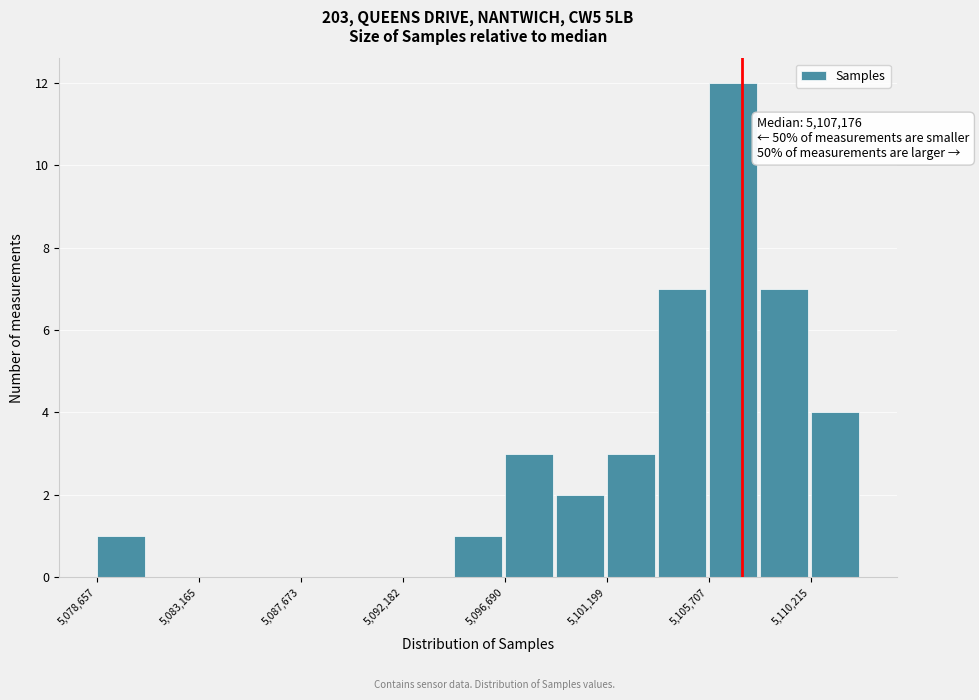

Over which range of the x-axis is the bar tallest?

5105500 to 5108000